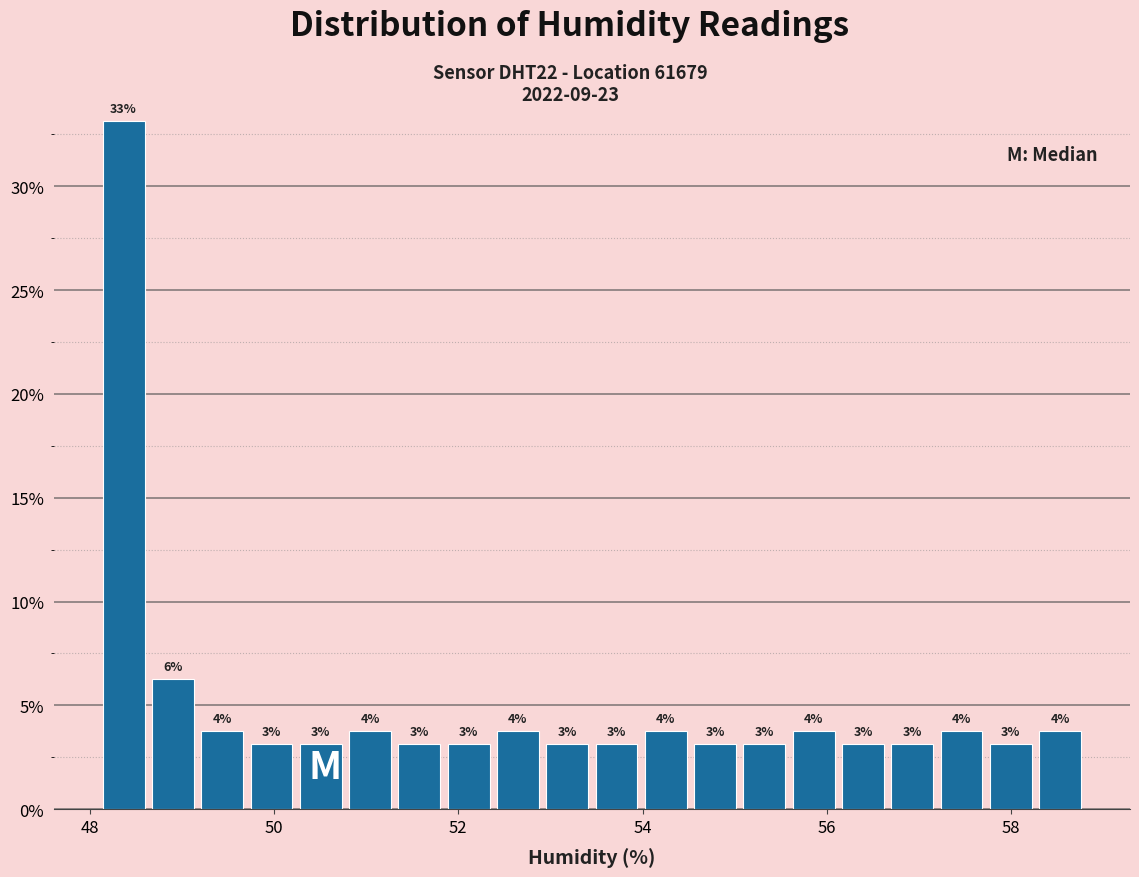

Read against the x-axis, roughly where is the centre of the tallest bar?

48.4